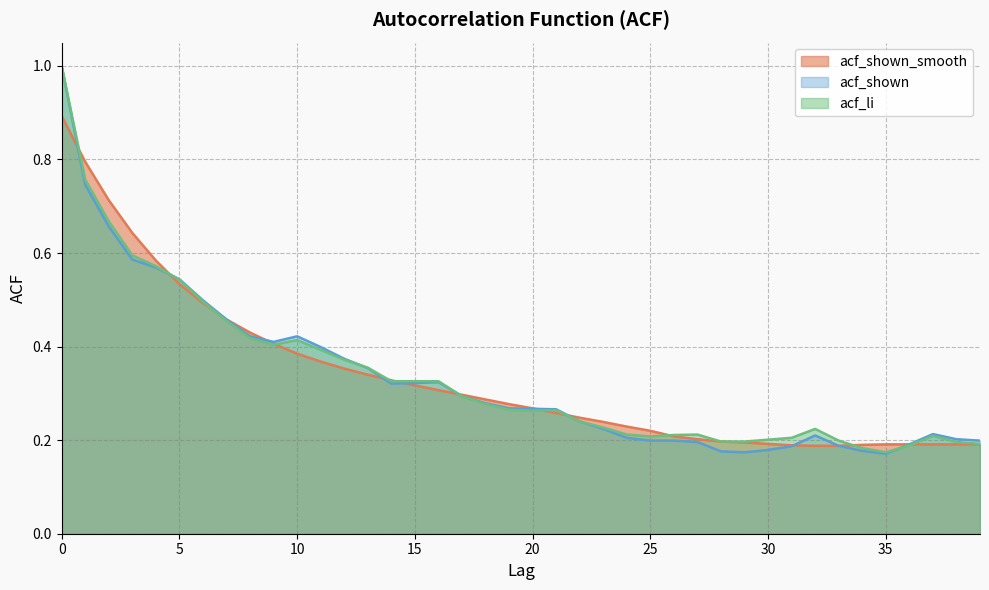

How many data points does each series have?

40